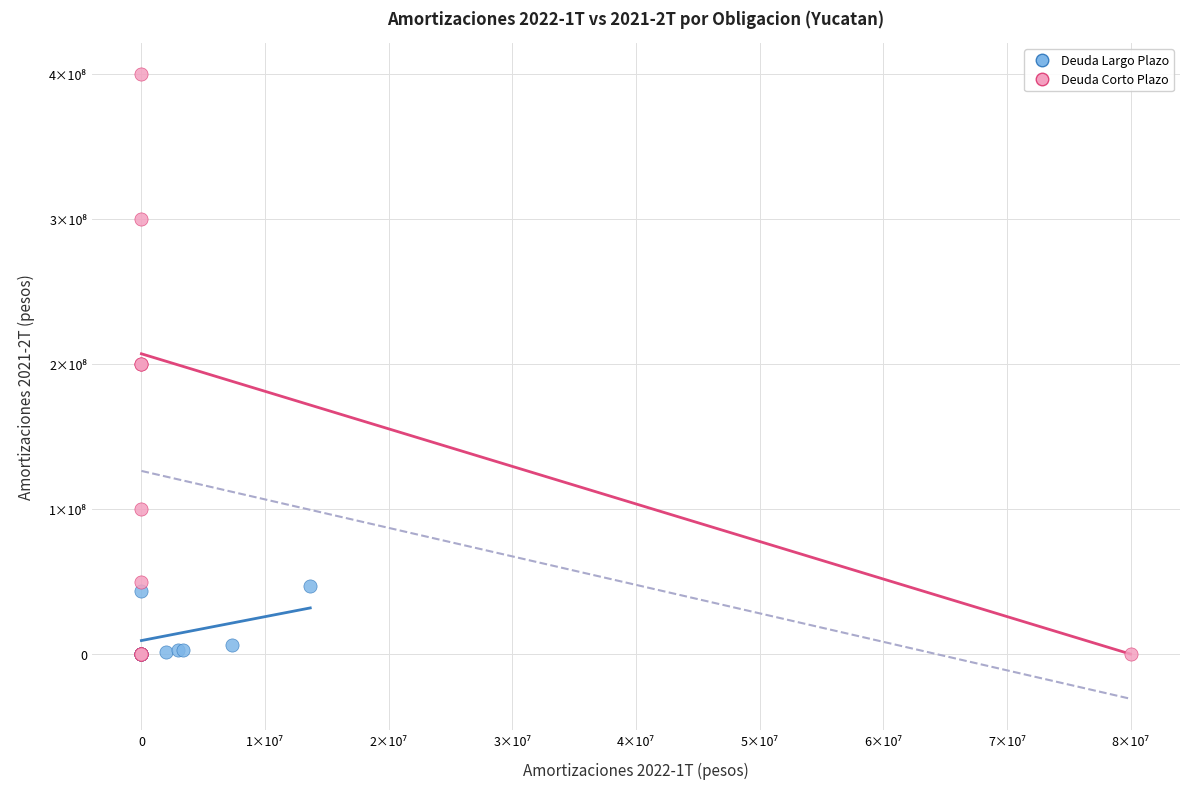

What are all the series names shown in the legend?

Deuda Largo Plazo, Deuda Corto Plazo